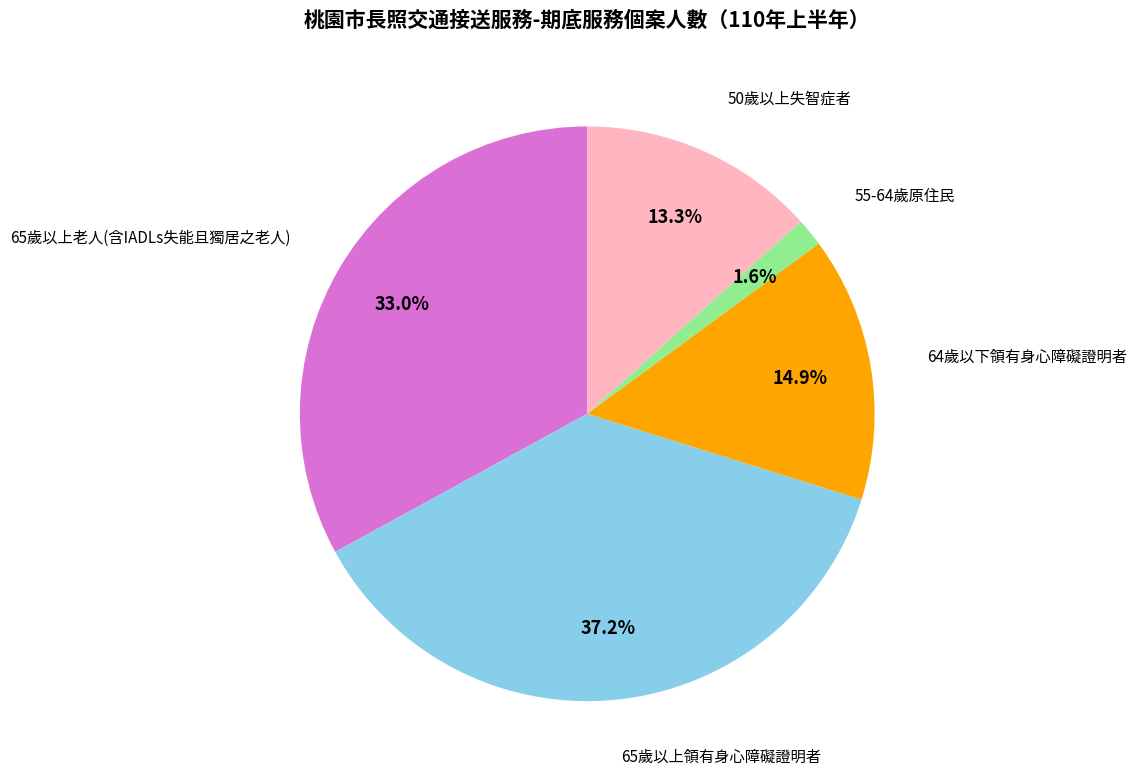

What is the smallest slice in the pie chart?

55-64歲原住民